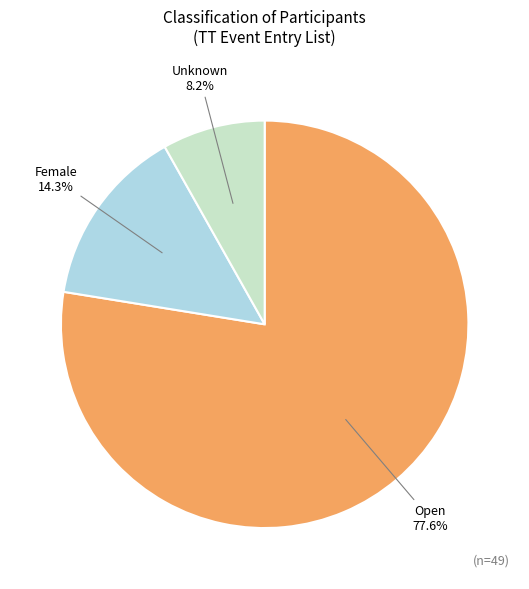

Is there any slice that represents more than half of the pie?

Yes